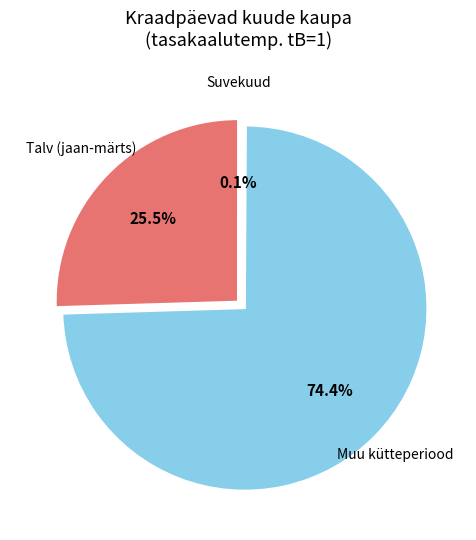

Is there any slice that represents more than half of the pie?

Yes